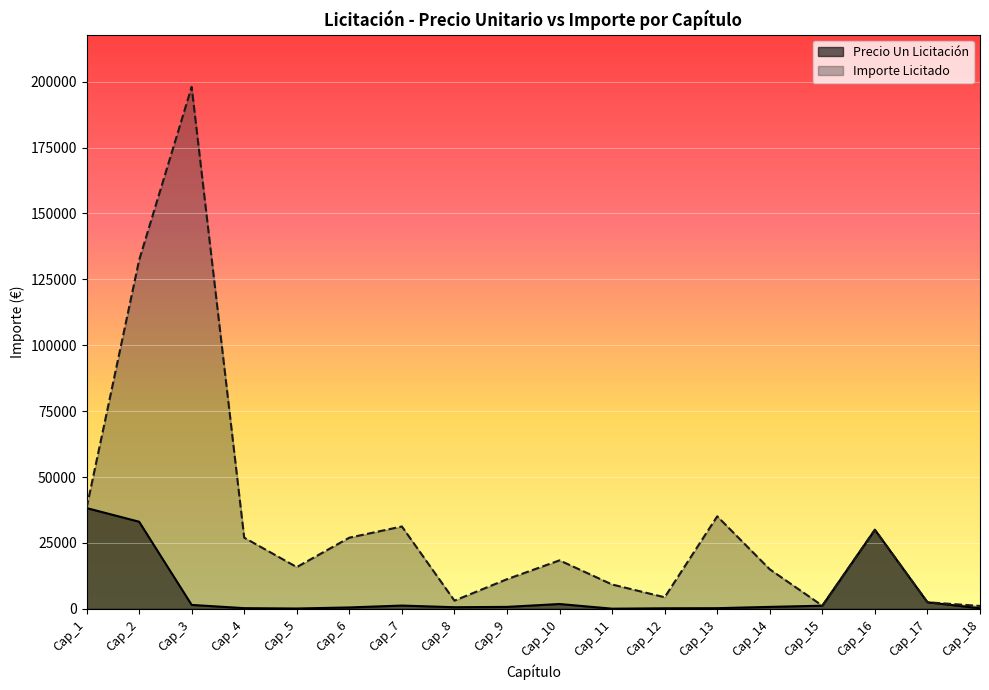

Reading left to right, extract all data points from this chart.

Precio Un Licitación: 38245.4	33060.1	1500.0	270.0	132.0	540.0	1250.0	624.0	750.0	1840.0	70.0	220.0	260.0	750.0	1200.0	30000.0	2500.0	220.0
Importe Licitado: 38245.4	132240.2	198000.0	27000.0	15840.0	27000.0	31250.0	3120.0	11250.0	18400.0	9240.0	4400.0	35100.0	15000.0	1200.0	30000.0	2500.0	1100.0